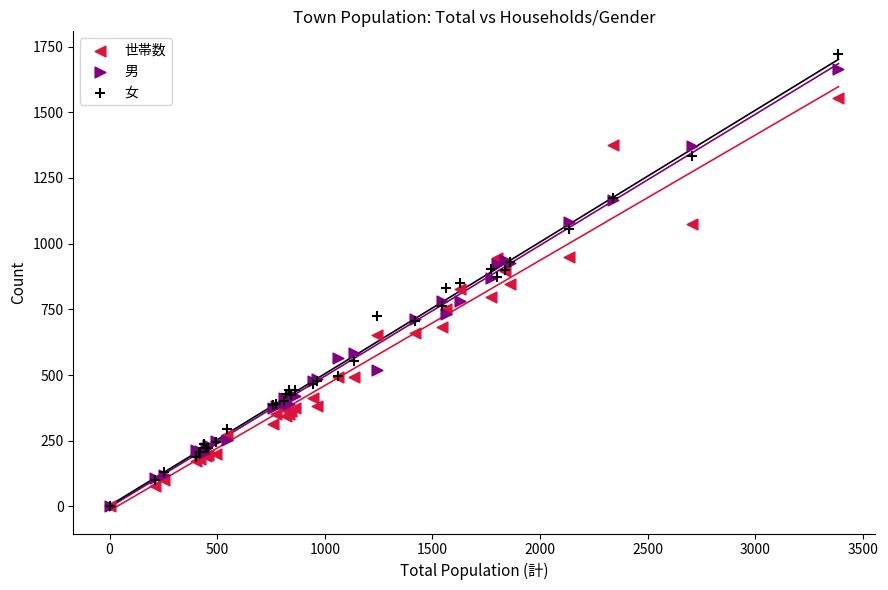

What are all the series names shown in the legend?

世帯数, 男, 女